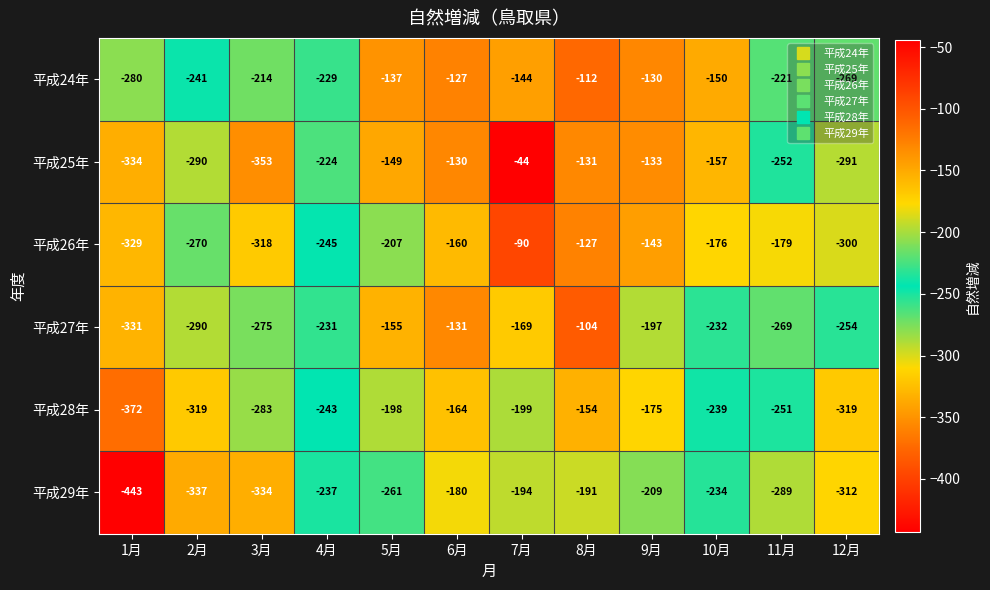

How many distinct data groups are displayed?

6